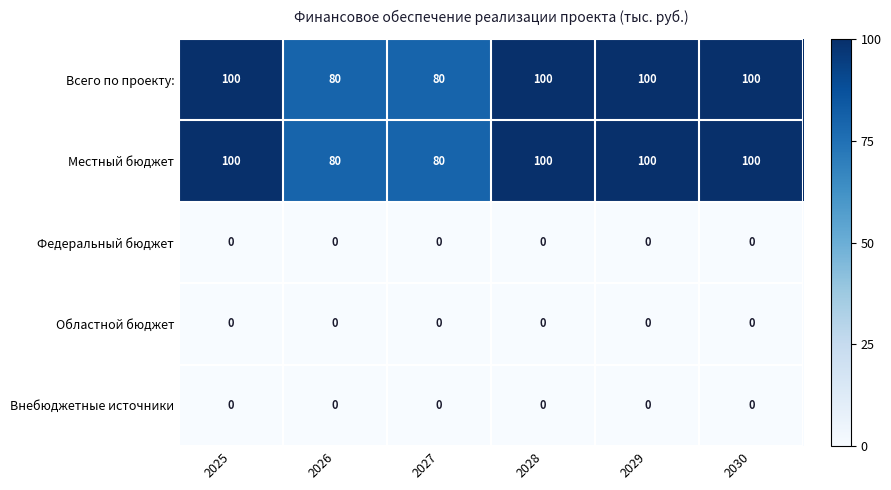

What is the spread (max minus min) of values at 2030?

100